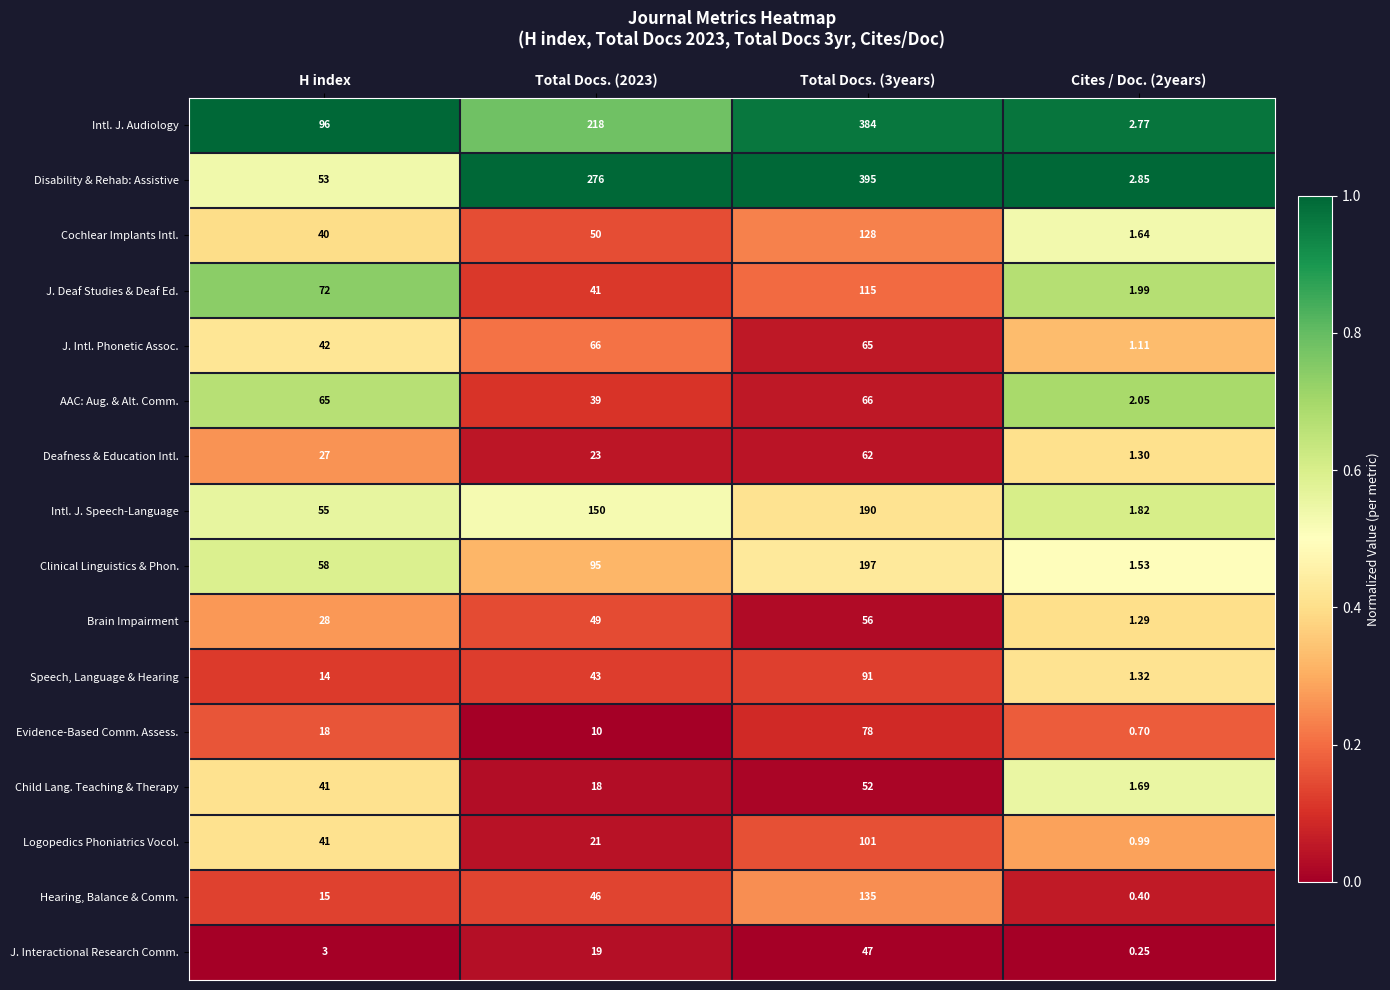

Which series changed the most between H index and Cites / Doc. (2years)?

Intl. J. Audiology